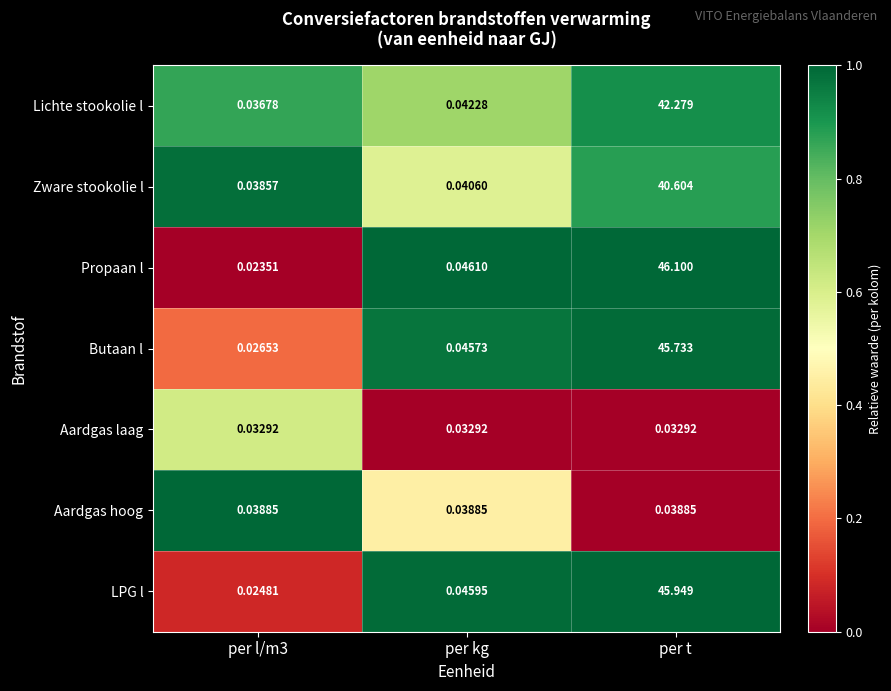

Which series has the largest range (max minus min)?

Propaan l